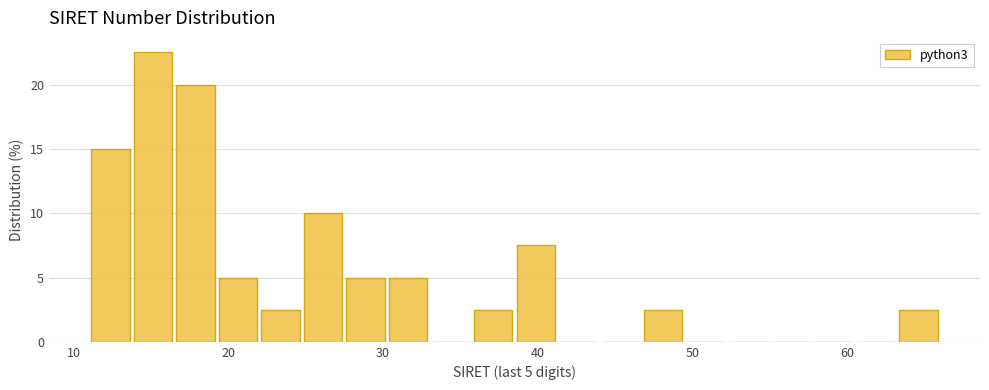

Read against the x-axis, roughly where is the centre of the tallest bar?

15